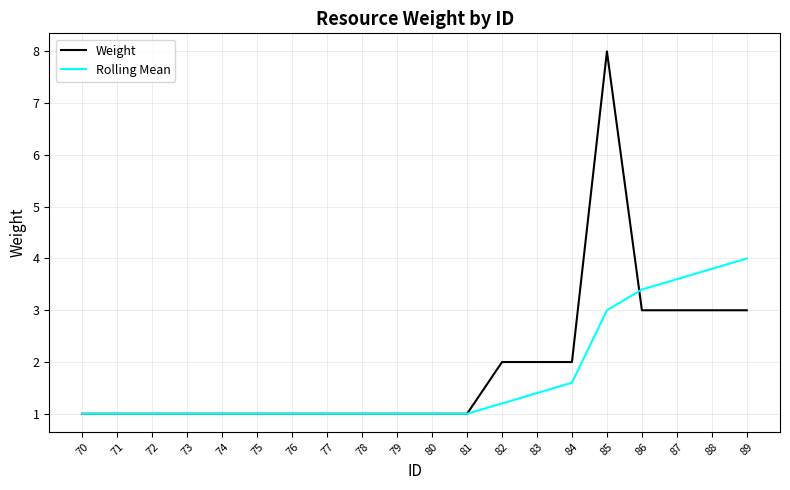

Rank the series by their maximum value, from lowest to highest.

Rolling Mean, Weight